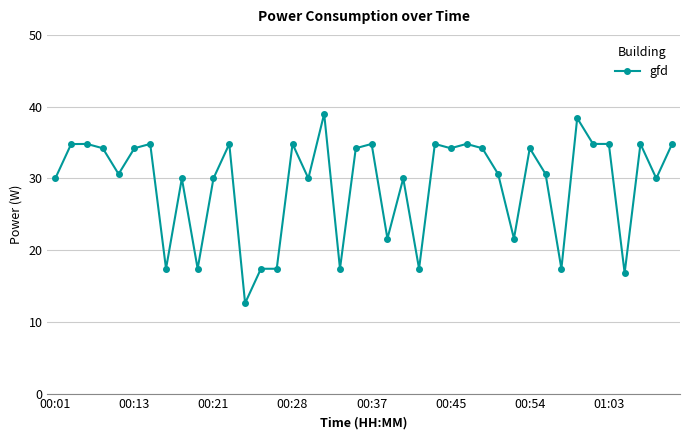

What is the minimum value shown in the chart?

12.6